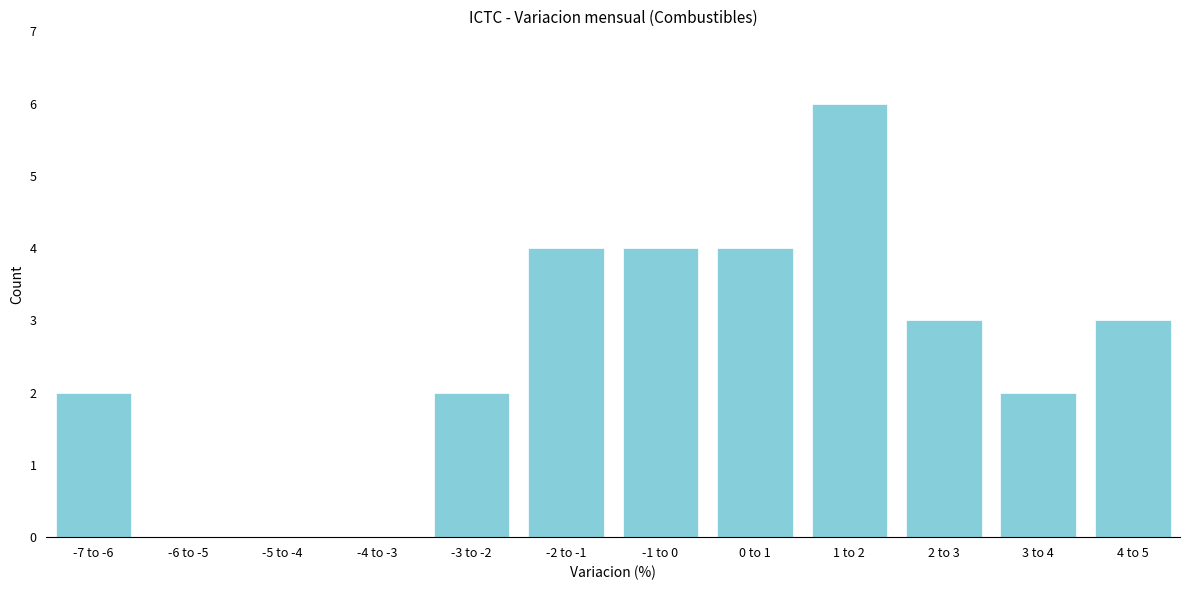

Reading left to right, extract all data points from this chart.

-7 to -6=2	-6 to -5=0	-5 to -4=0	-4 to -3=0	-3 to -2=2	-2 to -1=4	-1 to 0=4	0 to 1=4	1 to 2=6	2 to 3=3	3 to 4=2	4 to 5=3